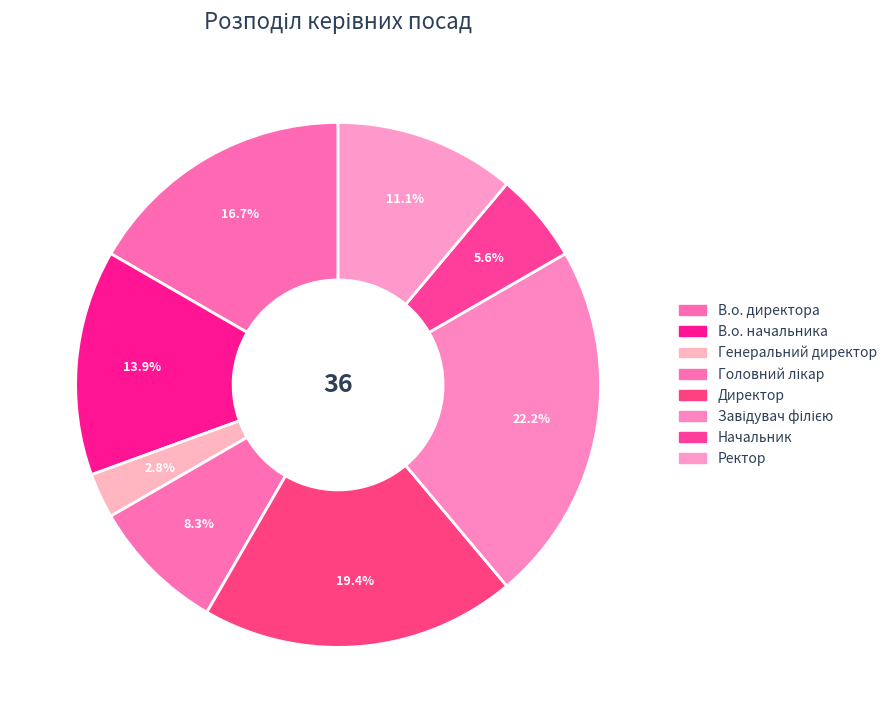

What is the largest slice in the pie chart?

Завідувач філією